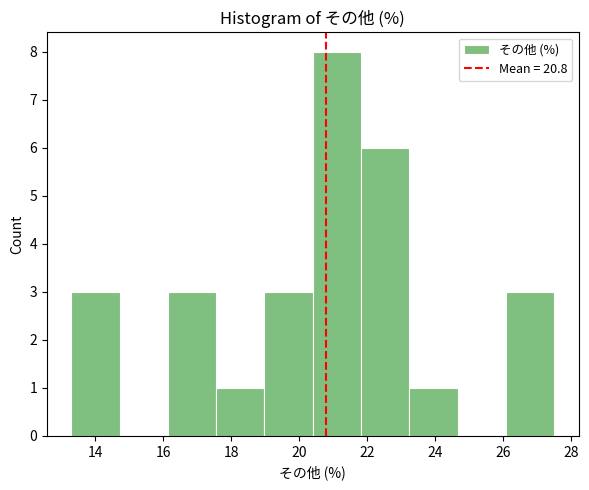

Reading left to right, list every bar in this chart as the range it spans on the x-axis followed by its height. Neither the bar edges nor the heights are printed on the chart, so give them approximately, as read against the axes.

13.30 to 14.72: 3
14.72 to 16.14: 0
16.14 to 17.56: 3
17.56 to 18.98: 1
18.98 to 20.40: 3
20.40 to 21.82: 8
21.82 to 23.24: 6
23.24 to 24.66: 1
24.66 to 26.08: 0
26.08 to 27.50: 3